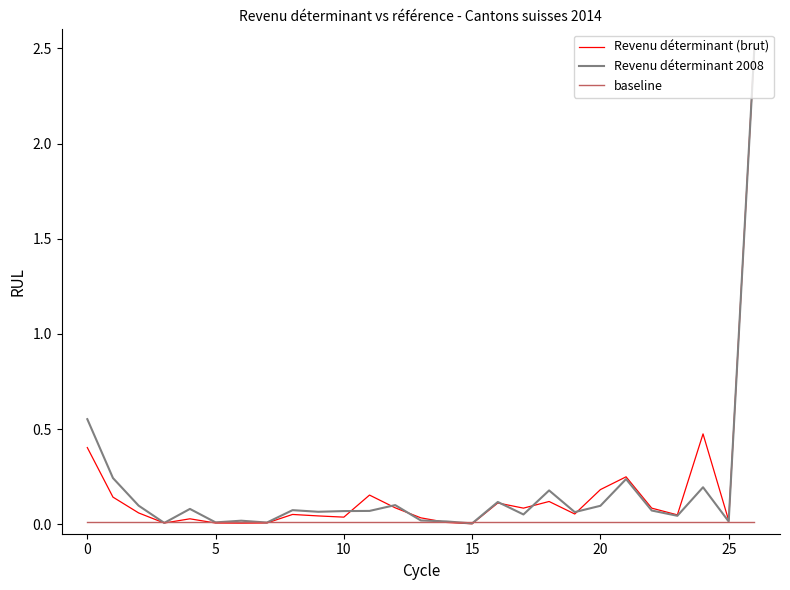

What is the maximum value shown in the chart?

2.5